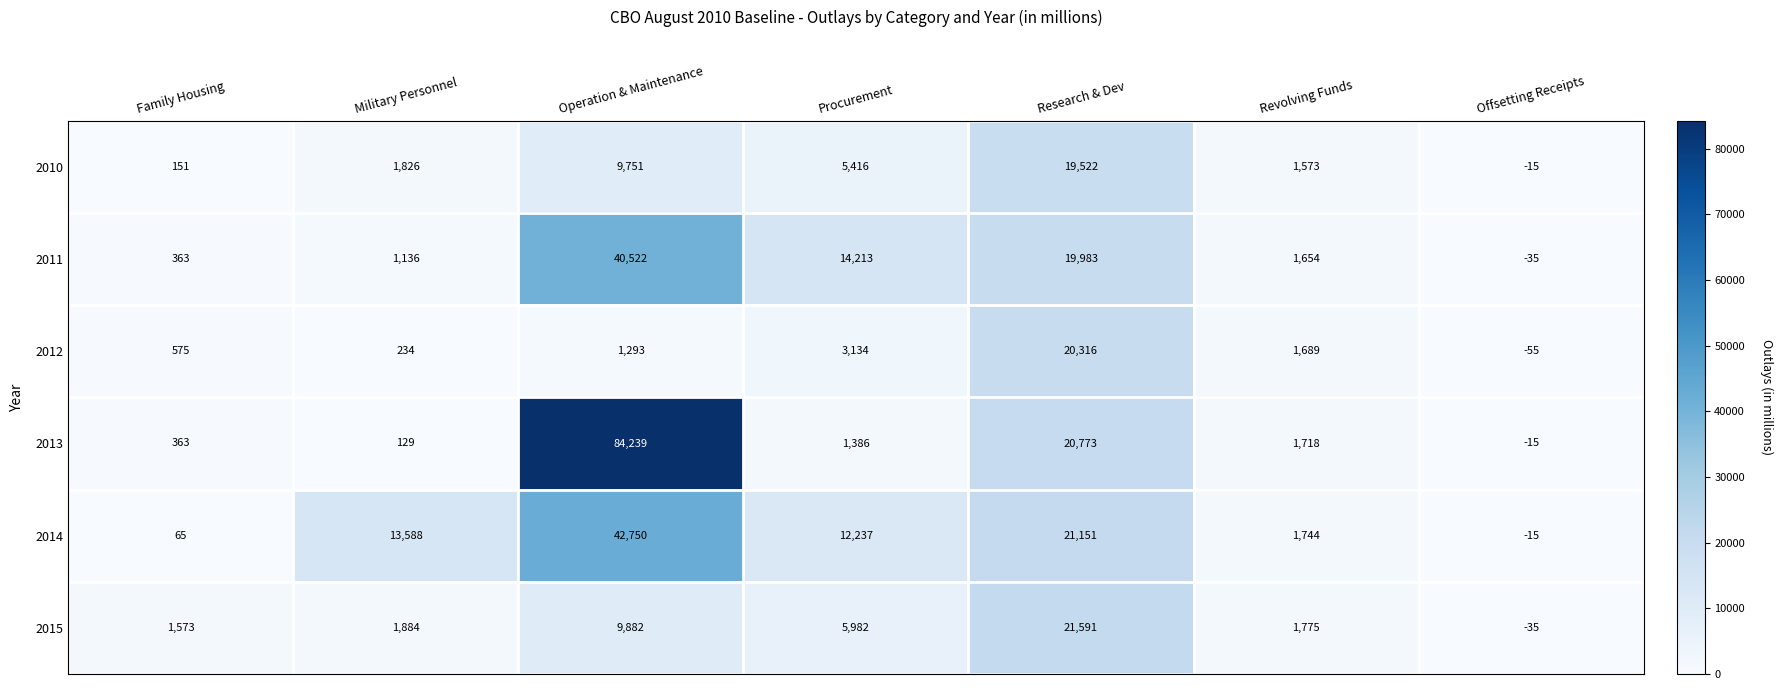

Count the number of data series in this chart.

6